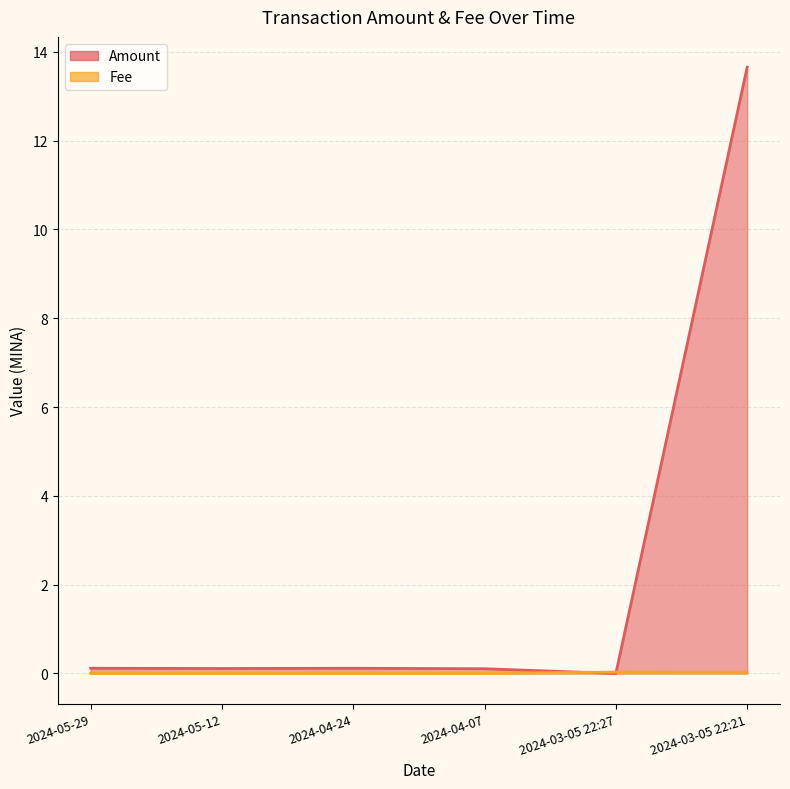

Reading left to right, transcribe all the data shown in this chart.

Amount: 2024-05-29=0.1	2024-05-12=0.1	2024-04-24=0.1	2024-04-07=0.1	2024-03-05 22:27=0.0	2024-03-05 22:21=13.7
Fee: 2024-05-29=0.0	2024-05-12=0.0	2024-04-24=0.0	2024-04-07=0.0	2024-03-05 22:27=0.0	2024-03-05 22:21=0.0